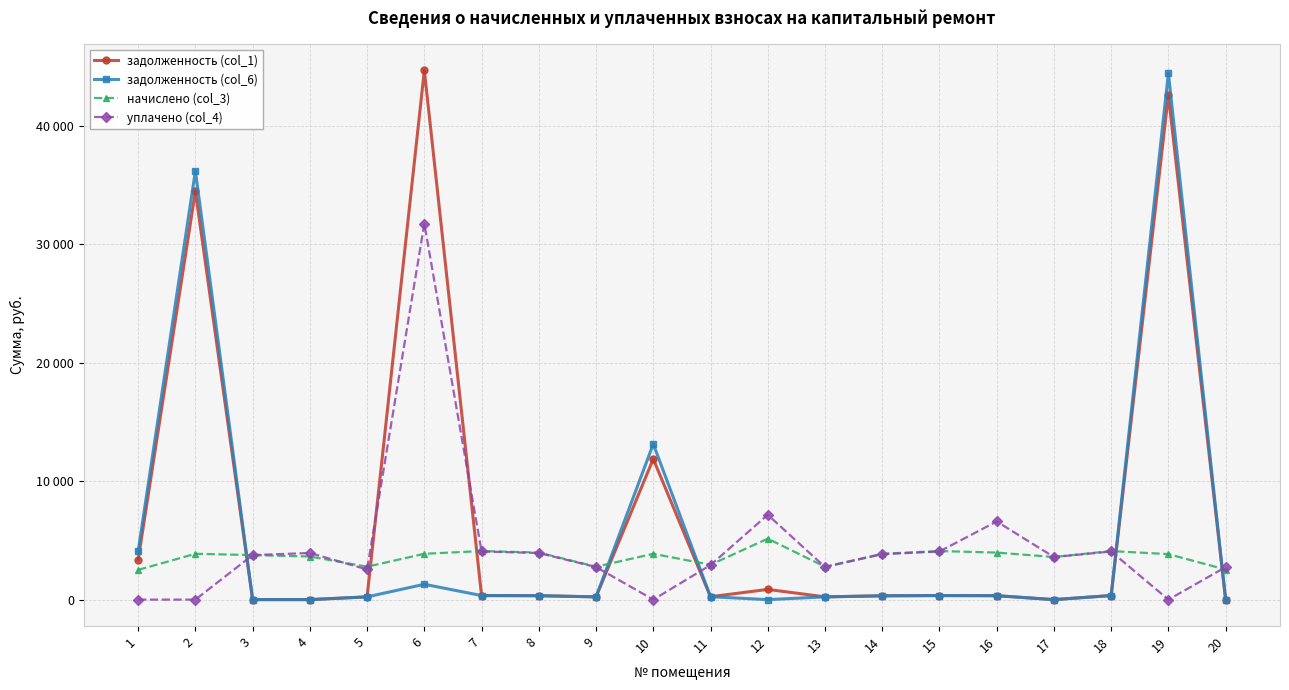

How many data points does each series have?

20